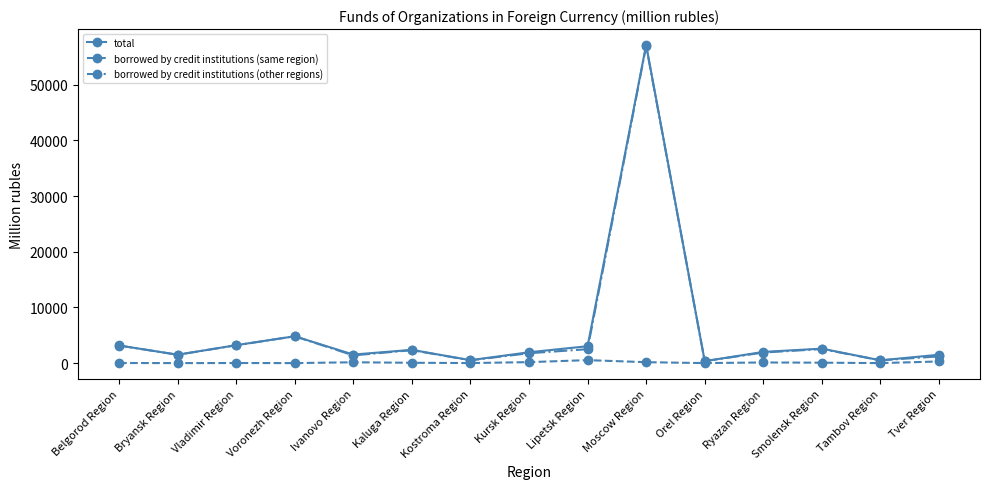

At how many categories does at least one series exceed 37640?

1